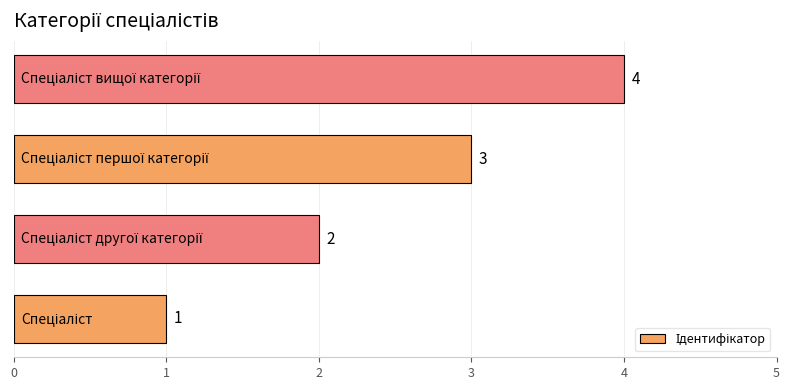

What is the difference between the maximum and minimum values?

3